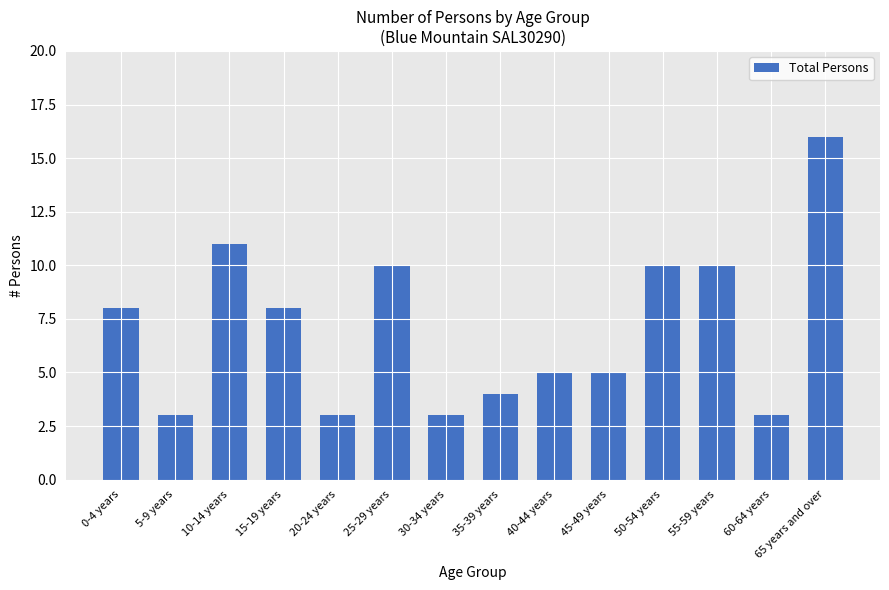

Reading left to right, what are all the values shown in this chart?

8	3	11	8	3	10	3	4	5	5	10	10	3	16